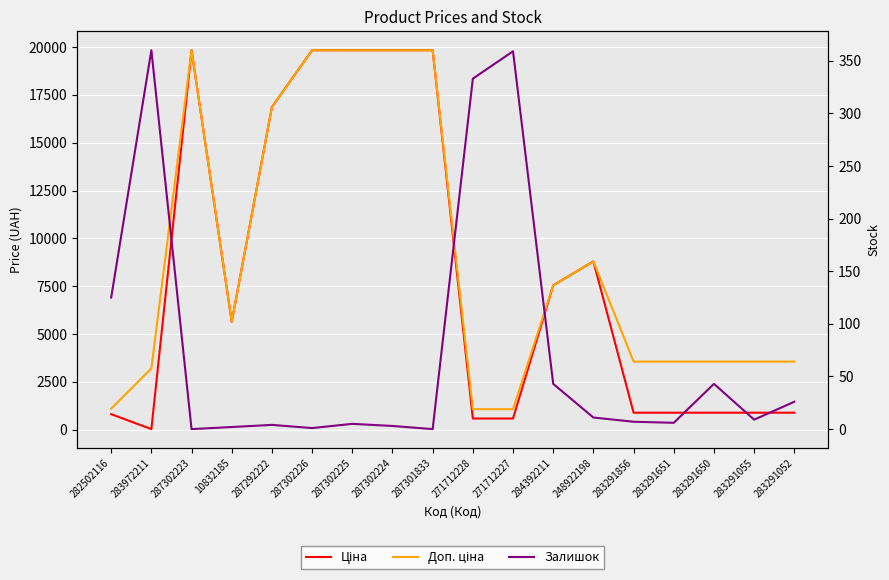

How many lines are shown in the chart?

3